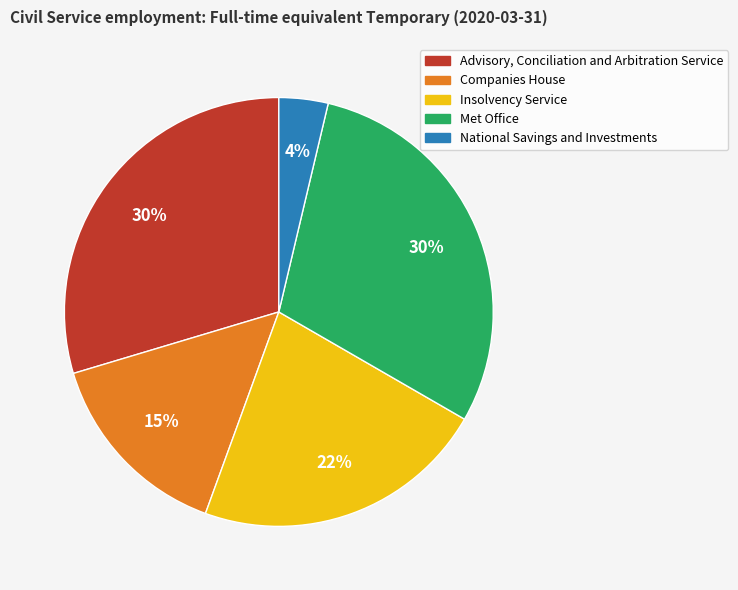

How many slices are in this pie chart?

5